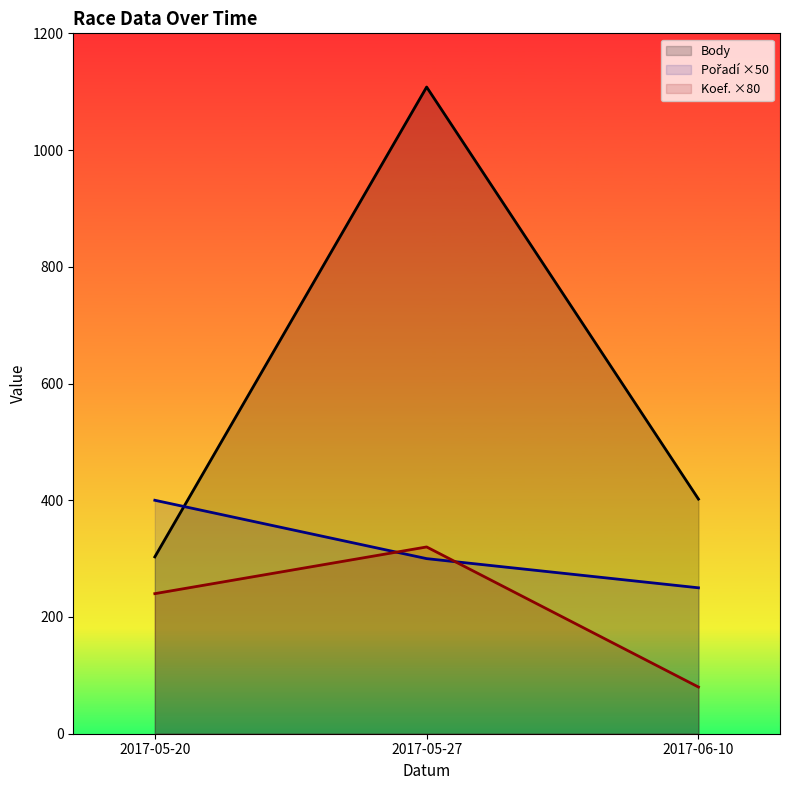

List the labels in order of Body value, largest first.

2017-05-27, 2017-06-10, 2017-05-20